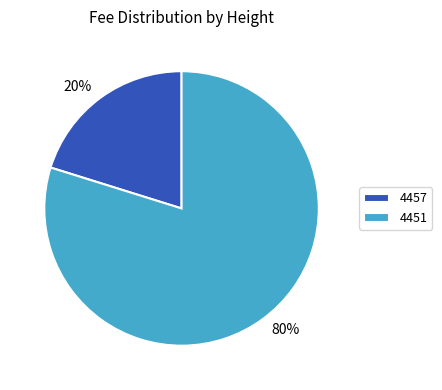

The 4451 slice represents 91% of the pie. True or false?

False